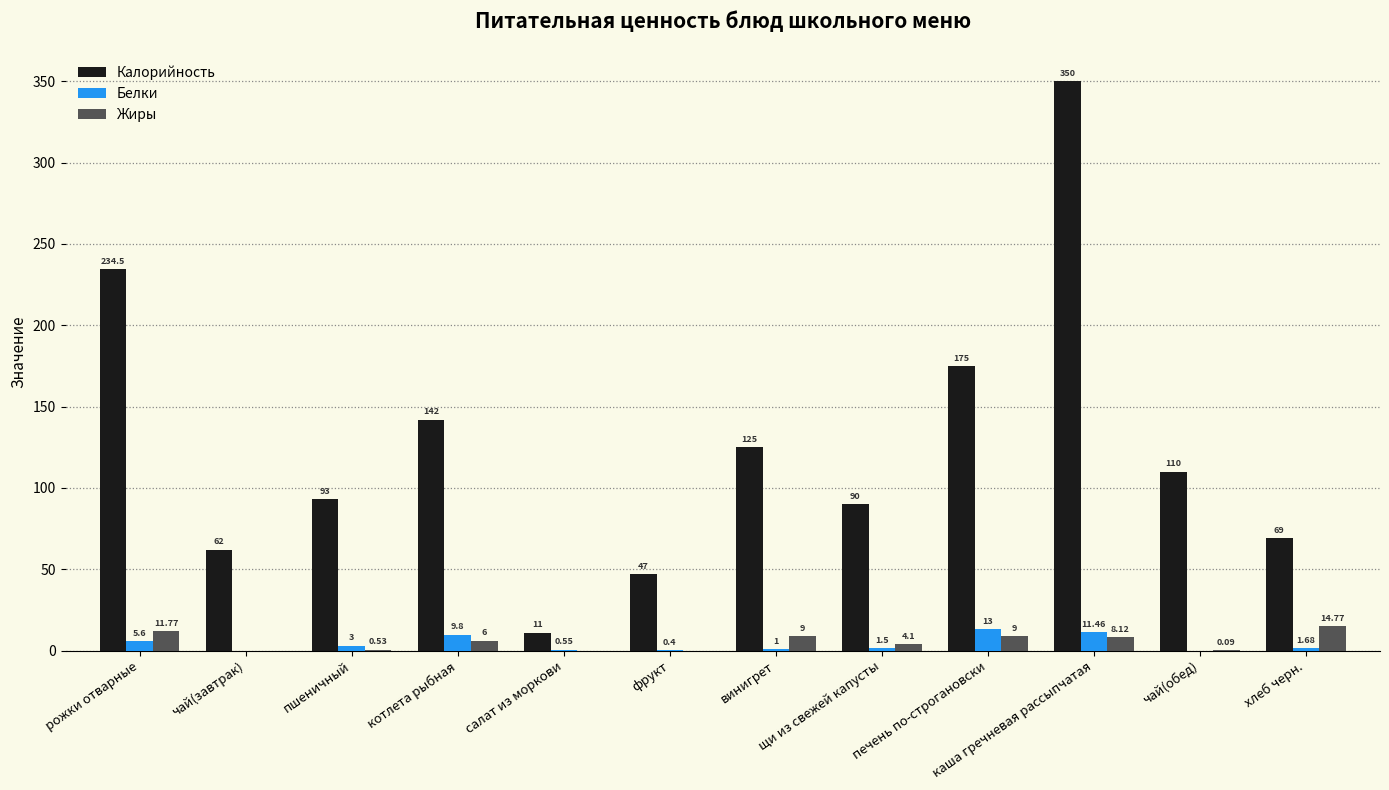

How many data points does each series have?

12